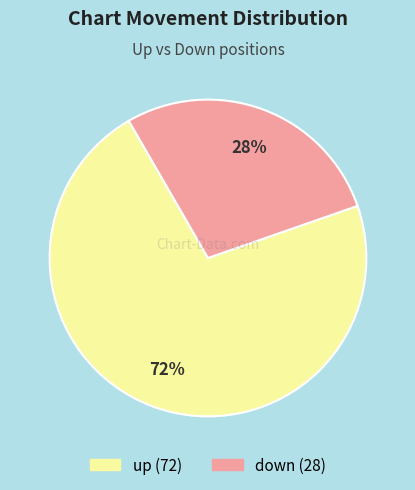

Which category has the biggest portion of the pie?

up